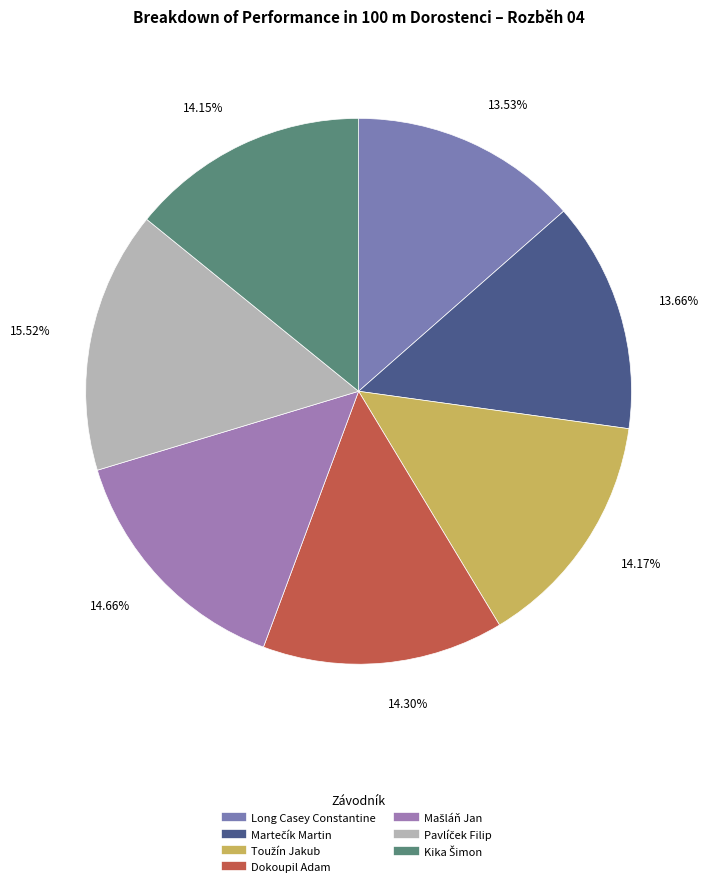

To the nearest percent, what is the average slice percentage?

14%